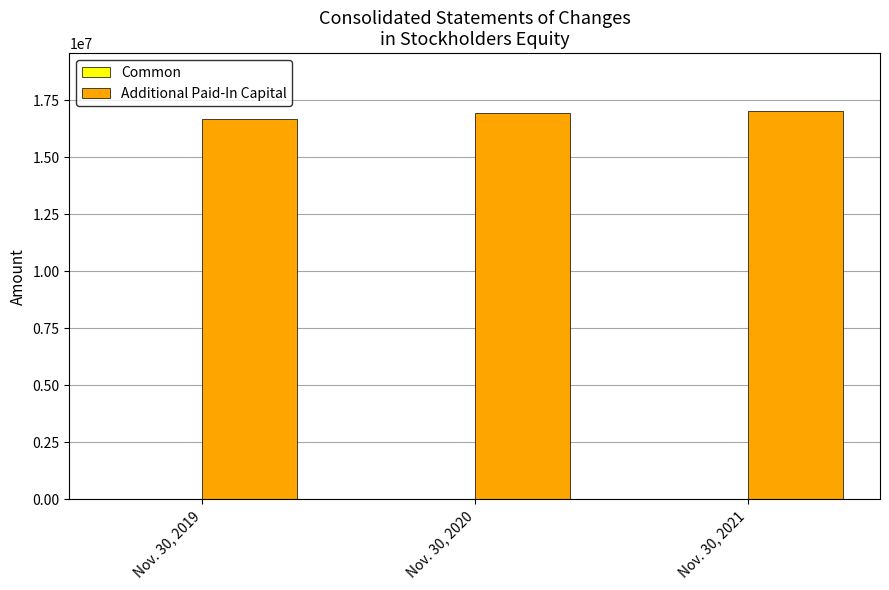

What is the sum of the Common values at Nov. 30, 2019 and Nov. 30, 2021?

10834